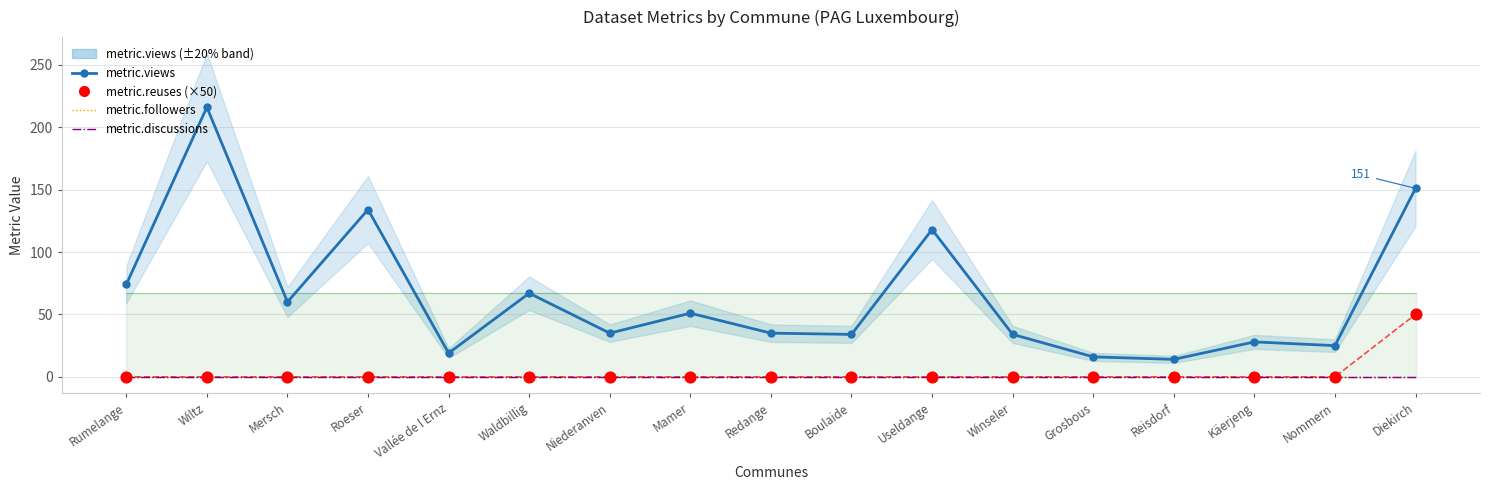

What is the total value across all series at Boulaide?

34